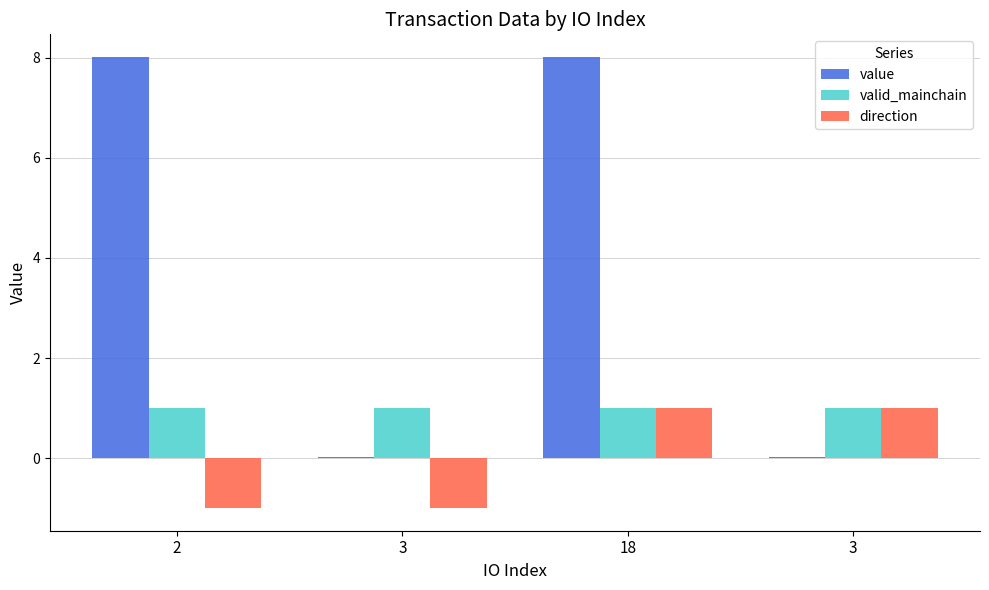

How many data points does each series have?

4